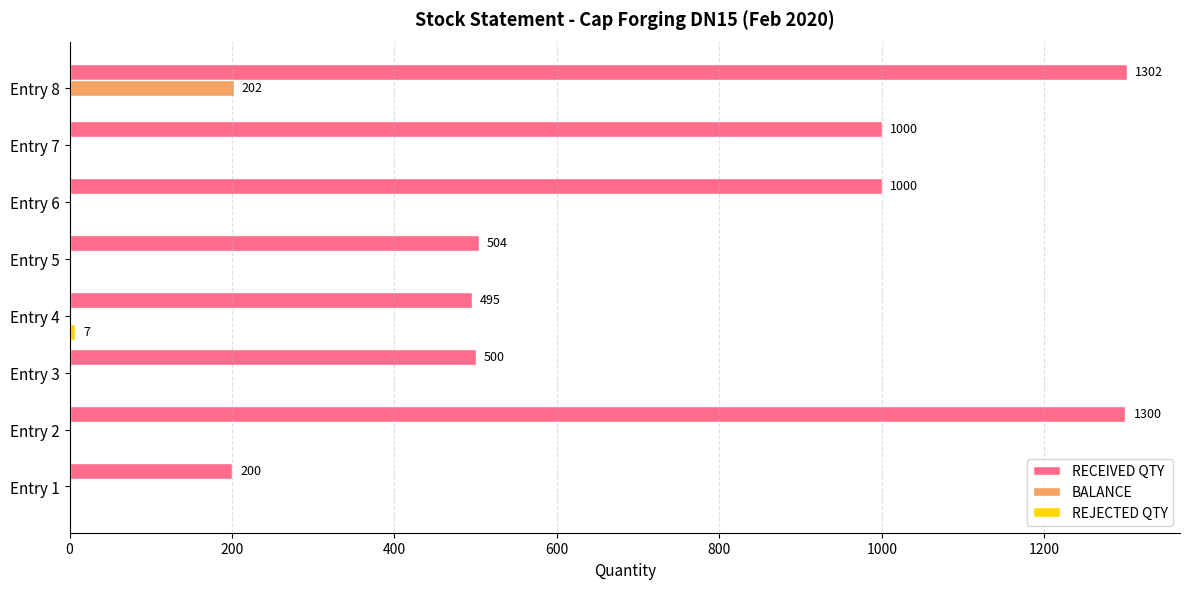

What is the sum of all BALANCE values?

202